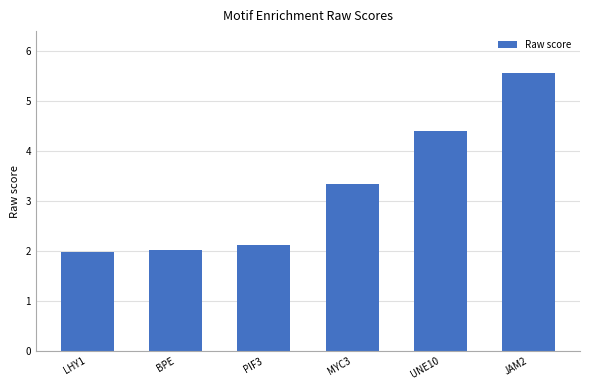

Reading left to right, transcribe all the data shown in this chart.

LHY1=2.0	BPE=2.0	PIF3=2.1	MYC3=3.3	UNE10=4.4	JAM2=5.6